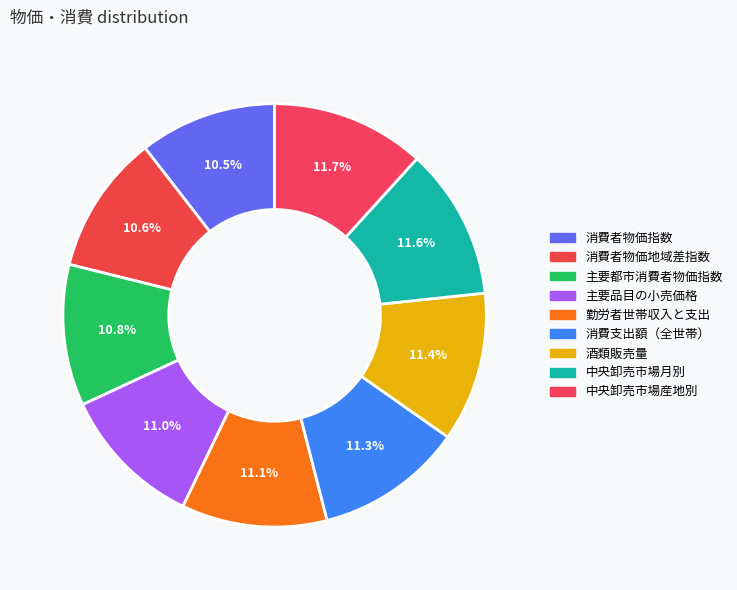

How many slices are in this pie chart?

9